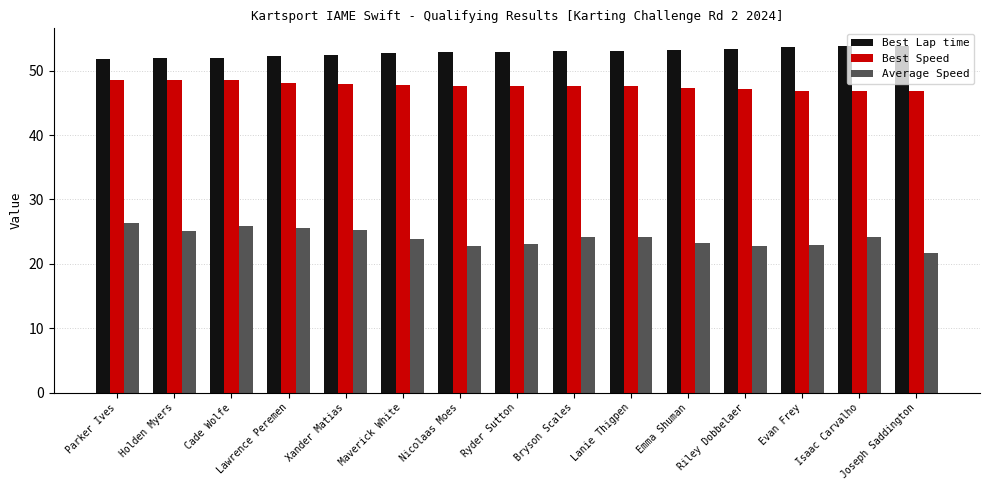

Rank the series at Bryson Scales from highest to lowest value.

Best Lap time, Best Speed, Average Speed